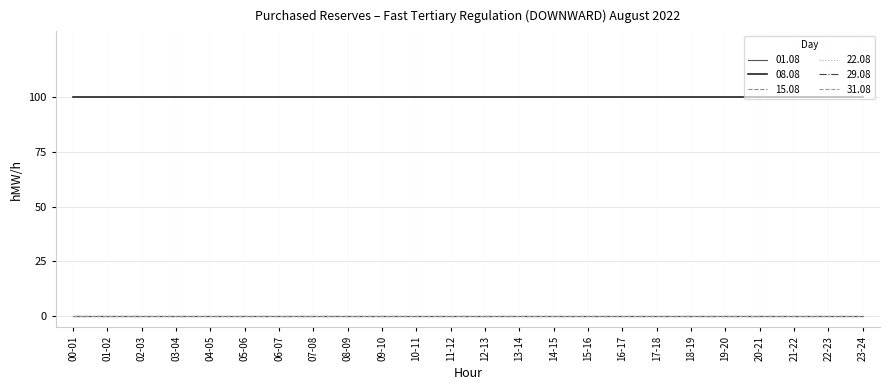

Is this an area chart (filled region under the line)?

No